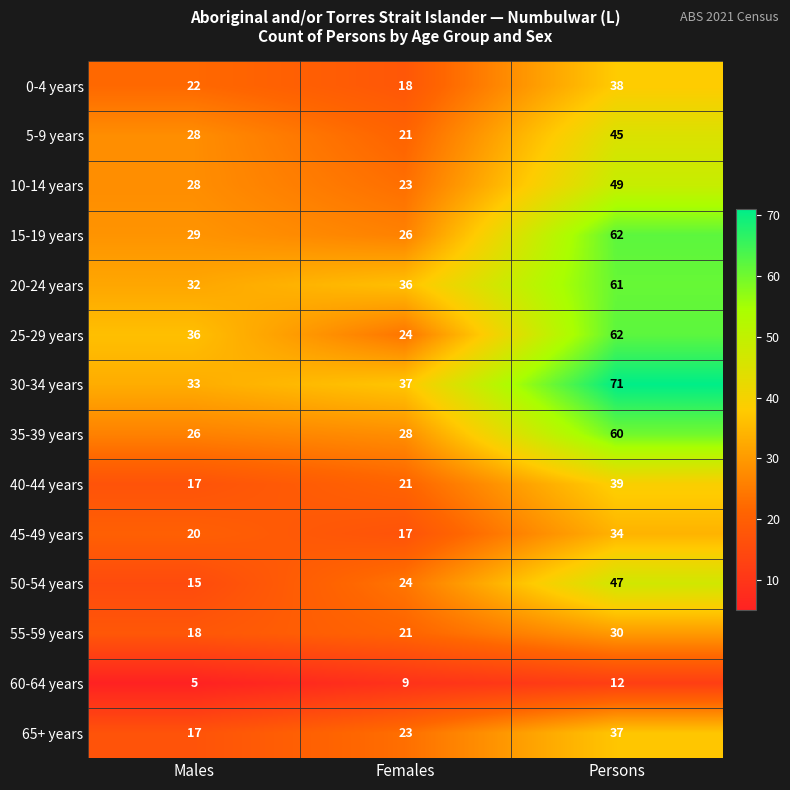

The 45-49 years series shows 20 at Males. True or false?

True